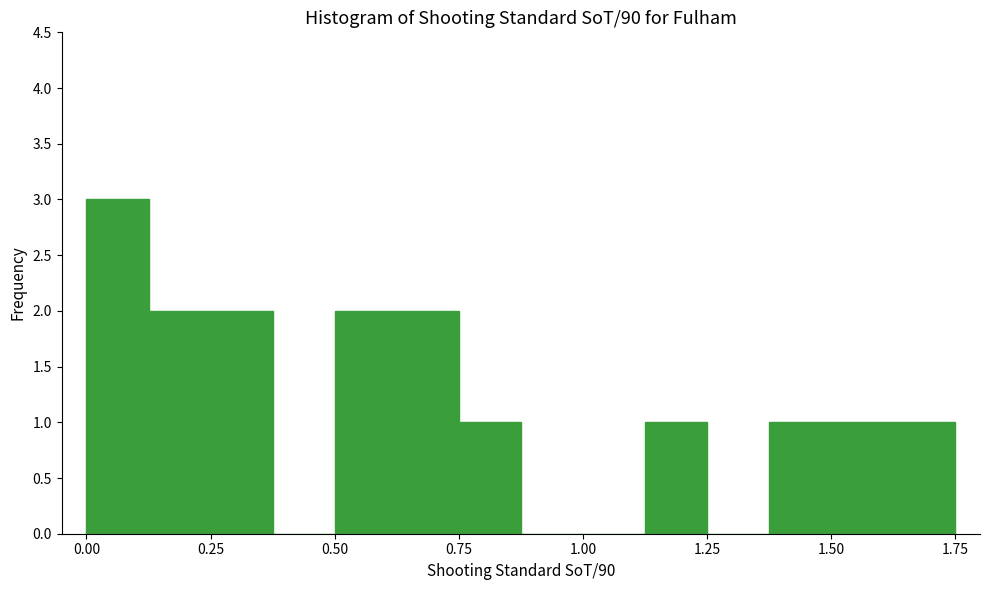

Read against the x-axis, roughly where is the centre of the tallest bar?

0.05